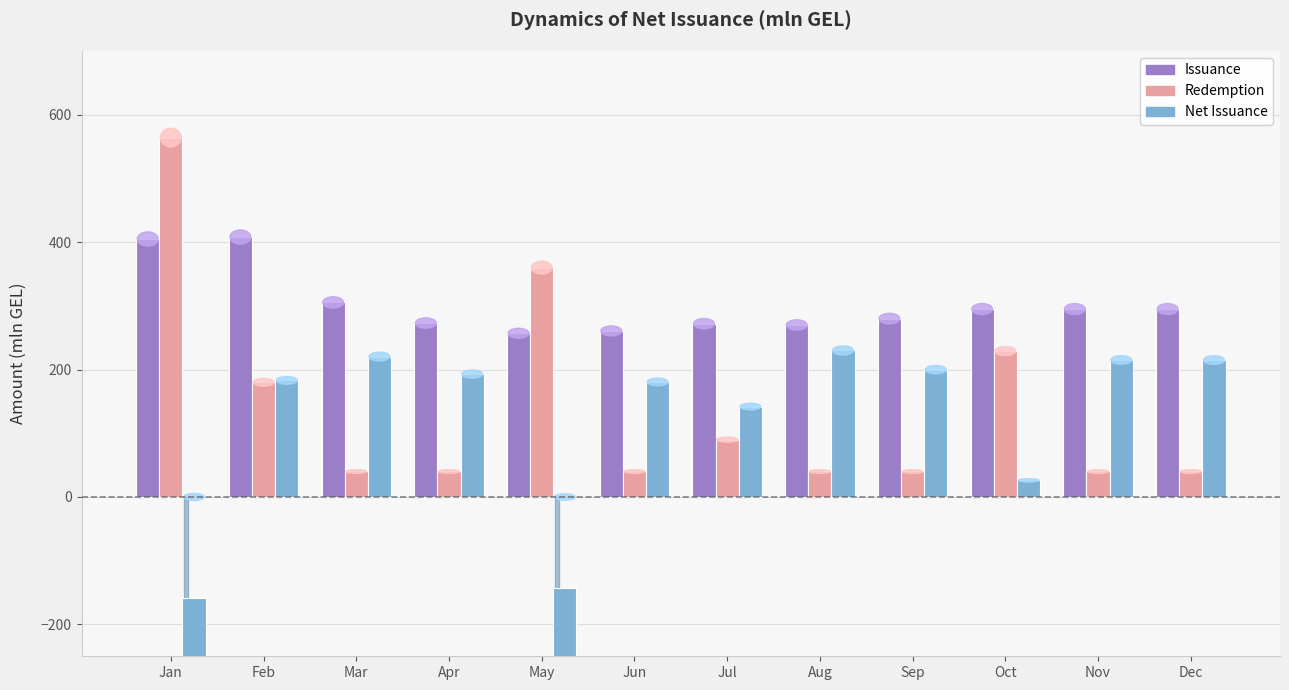

How many bars are there in each group?

3